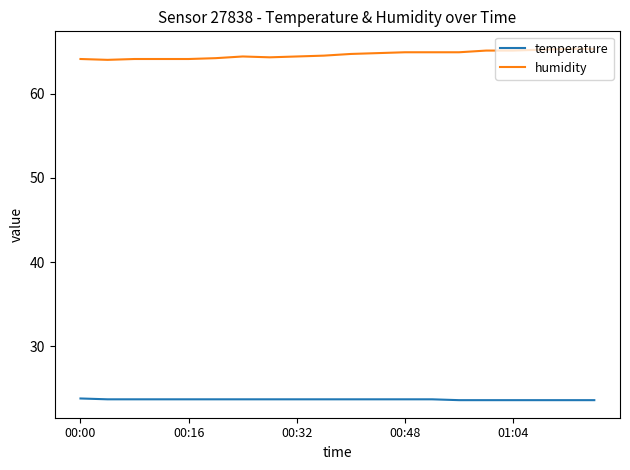

How many lines are shown in the chart?

2